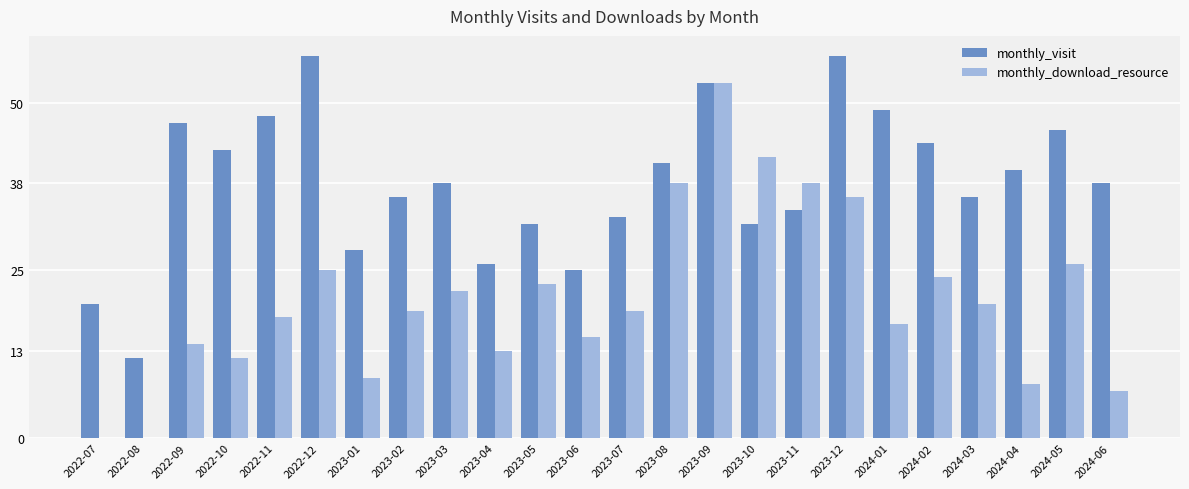

Is the value of monthly_visit at 2022-12 greater than the value of monthly_download_resource at 2023-01?

Yes